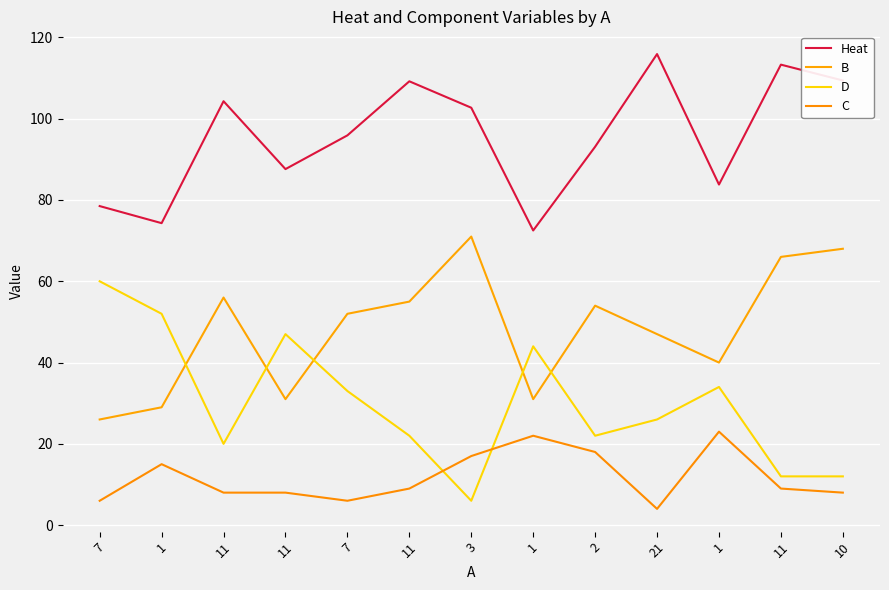

Which series has the widest spread of values?

D